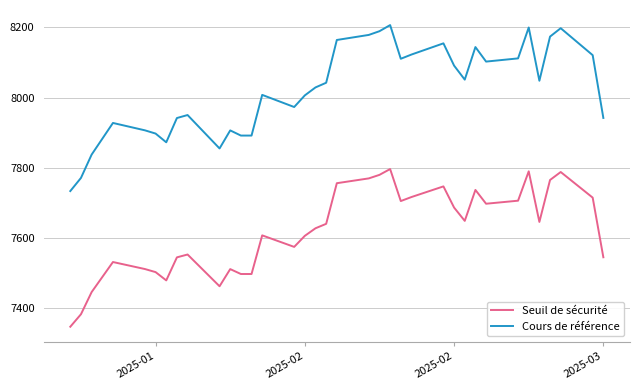

Rank the series by their average value, from highest to lowest.

Cours de référence, Seuil de sécurité